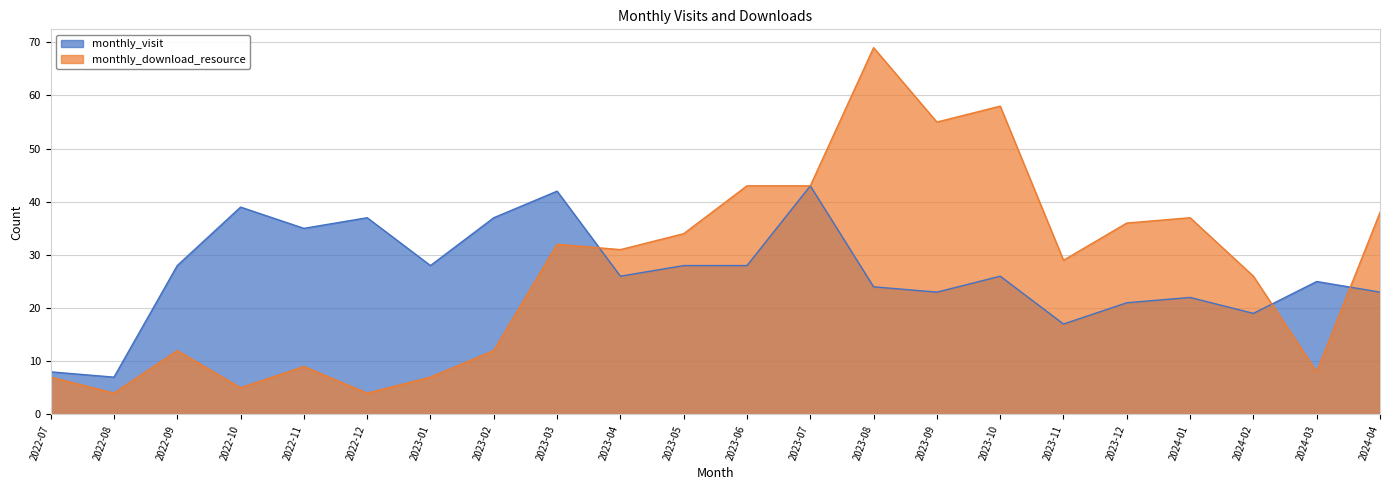

Reading left to right, transcribe all the data shown in this chart.

monthly_visit: 2022-07=8	2022-08=7	2022-09=28	2022-10=39	2022-11=35	2022-12=37	2023-01=28	2023-02=37	2023-03=42	2023-04=26	2023-05=28	2023-06=28	2023-07=43	2023-08=24	2023-09=23	2023-10=26	2023-11=17	2023-12=21	2024-01=22	2024-02=19	2024-03=25	2024-04=23
monthly_download_resource: 2022-07=7	2022-08=4	2022-09=12	2022-10=5	2022-11=9	2022-12=4	2023-01=7	2023-02=12	2023-03=32	2023-04=31	2023-05=34	2023-06=43	2023-07=43	2023-08=69	2023-09=55	2023-10=58	2023-11=29	2023-12=36	2024-01=37	2024-02=26	2024-03=8	2024-04=38